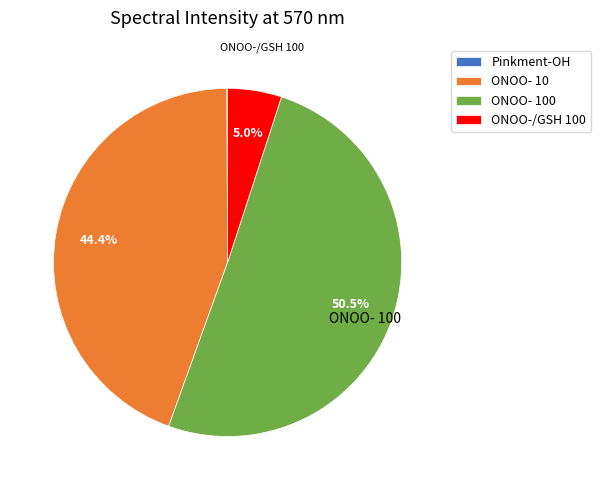

What is the total percentage of ONOO-/GSH 100 and ONOO- 100?

55.5%